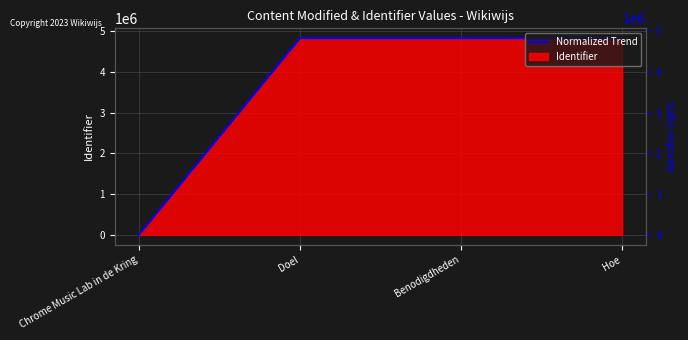

Does the chart display data point markers on the line(s)?

No